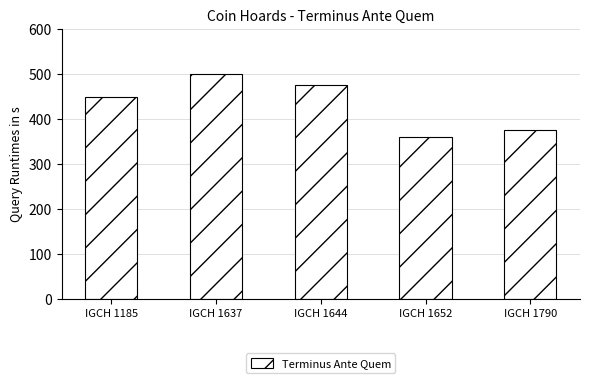

Reading left to right, extract all data points from this chart.

IGCH 1185=450	IGCH 1637=500	IGCH 1644=475	IGCH 1652=360	IGCH 1790=375